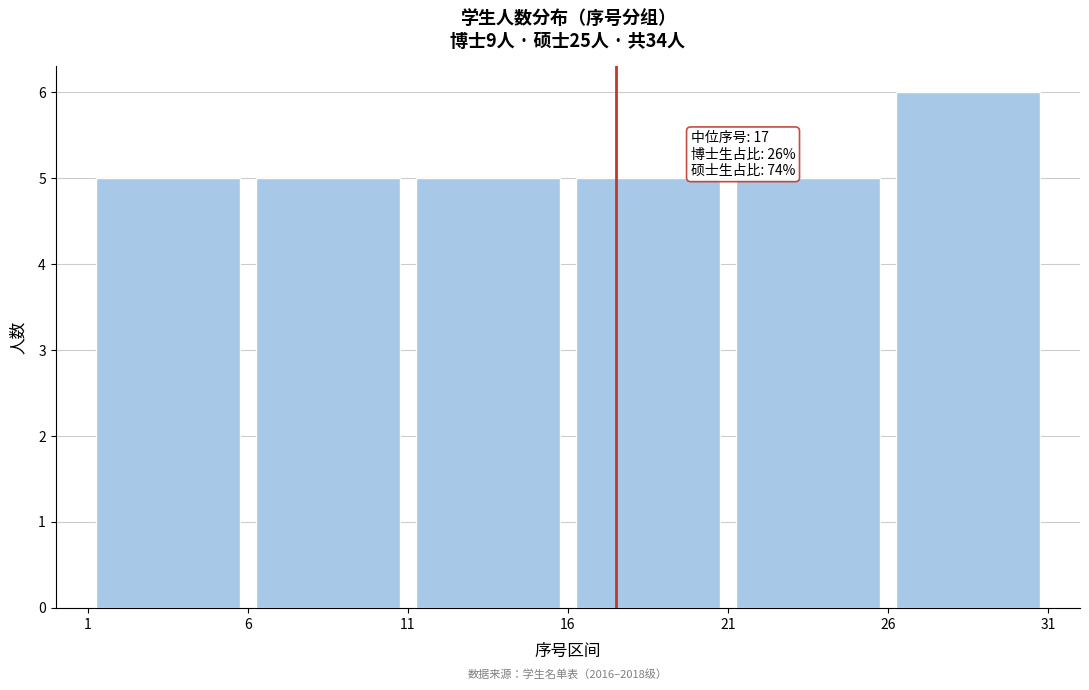

Over which range of the x-axis is the bar tallest?

26 to 31